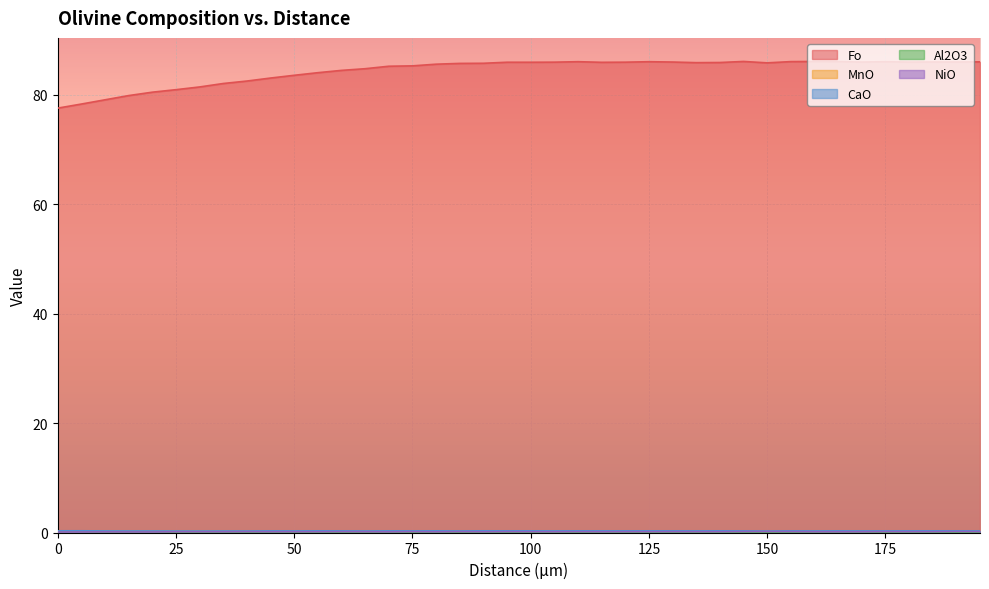

At which category is the sum across all series the highest?

155